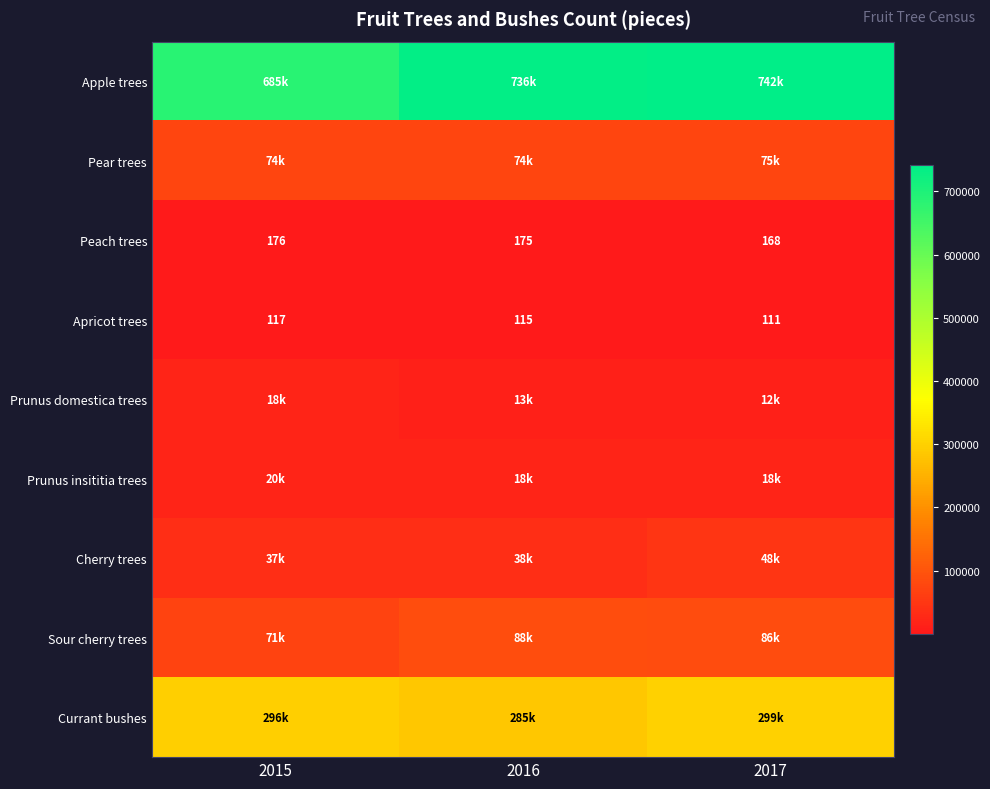

At which label does Apricot trees first exceed 115?

2015